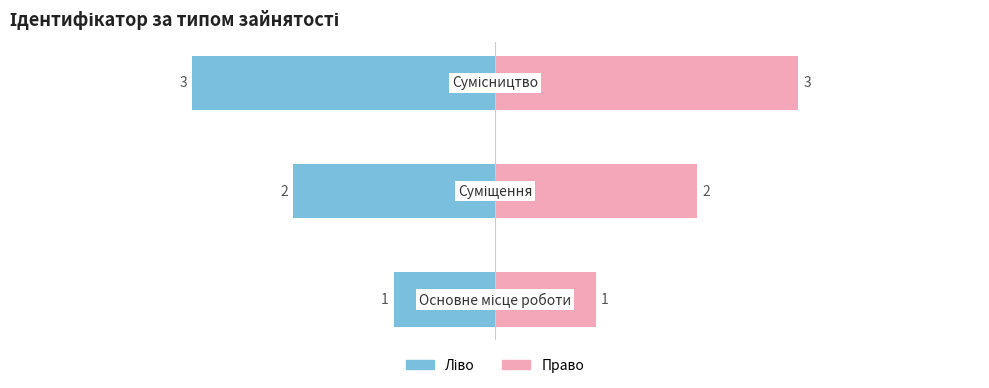

How many series are shown in this chart?

2